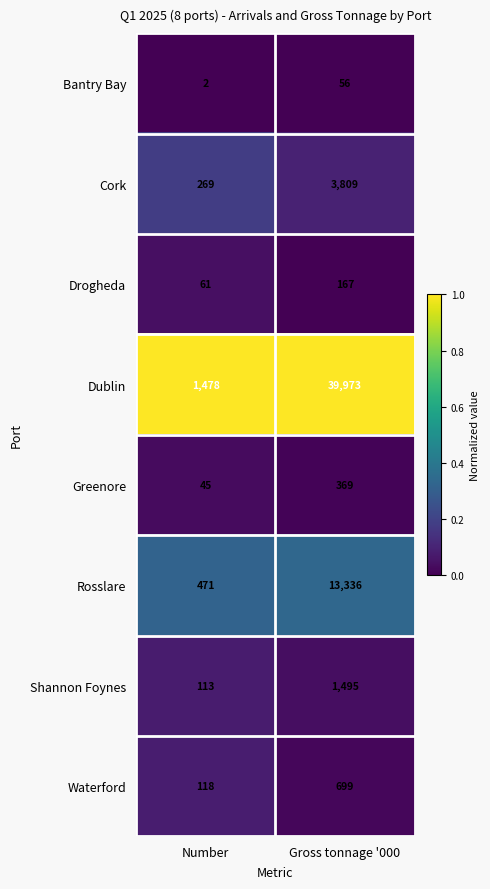

Which series has the widest spread of values?

Dublin